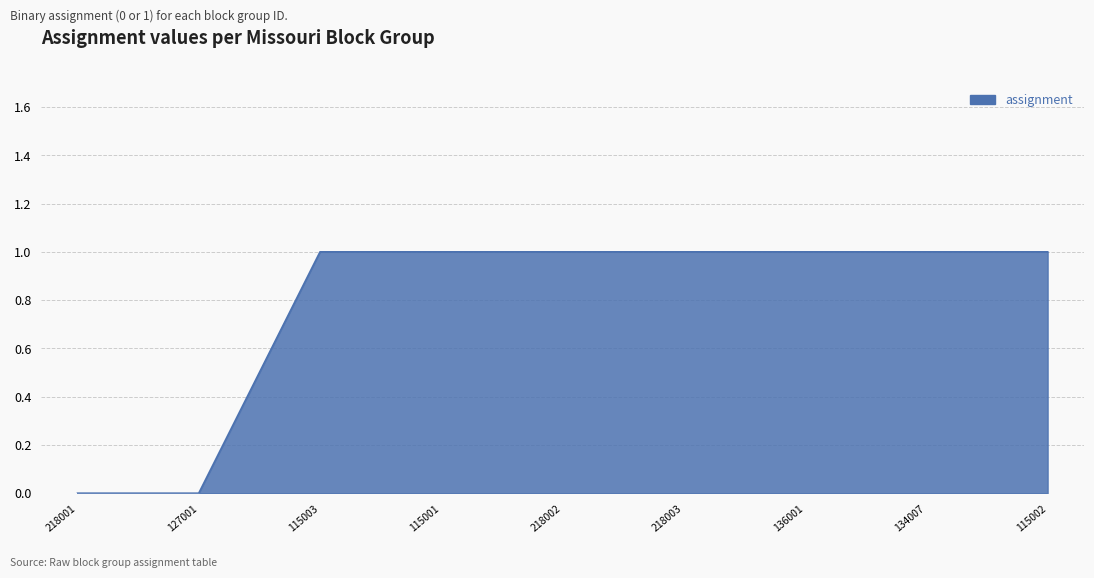

Count the values in the range 1 to 2.

7